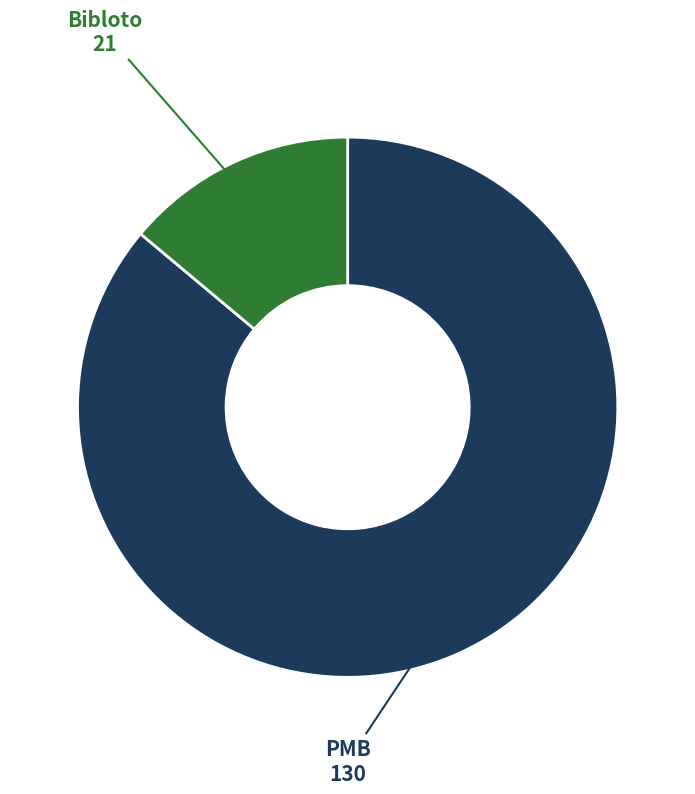

True or false: PMB accounts for 86% of the total.

True